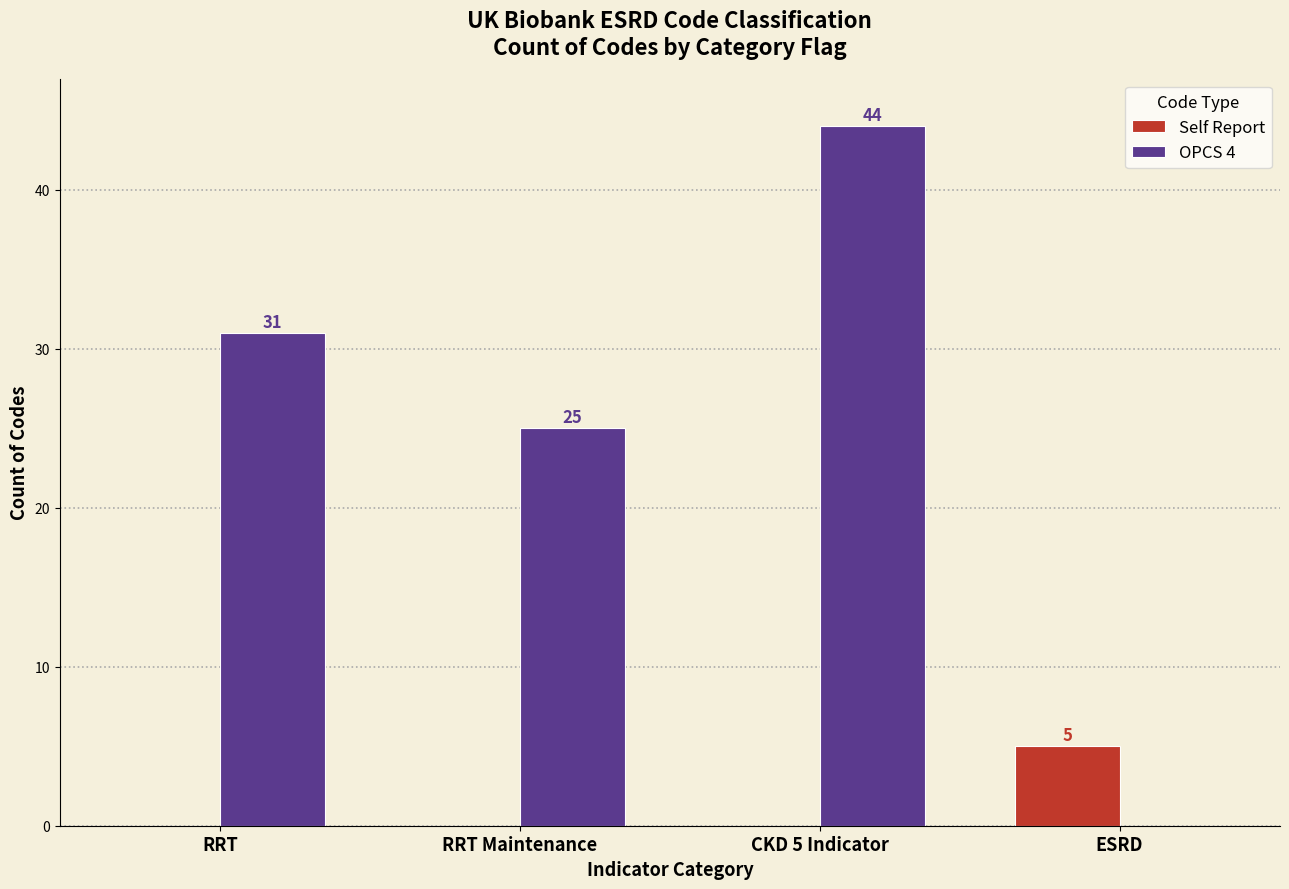

Reading right to left, list all the values displayed in this chart.

Self Report: ESRD=5	CKD 5 Indicator=0	RRT Maintenance=0	RRT=0
OPCS 4: ESRD=0	CKD 5 Indicator=44	RRT Maintenance=25	RRT=31